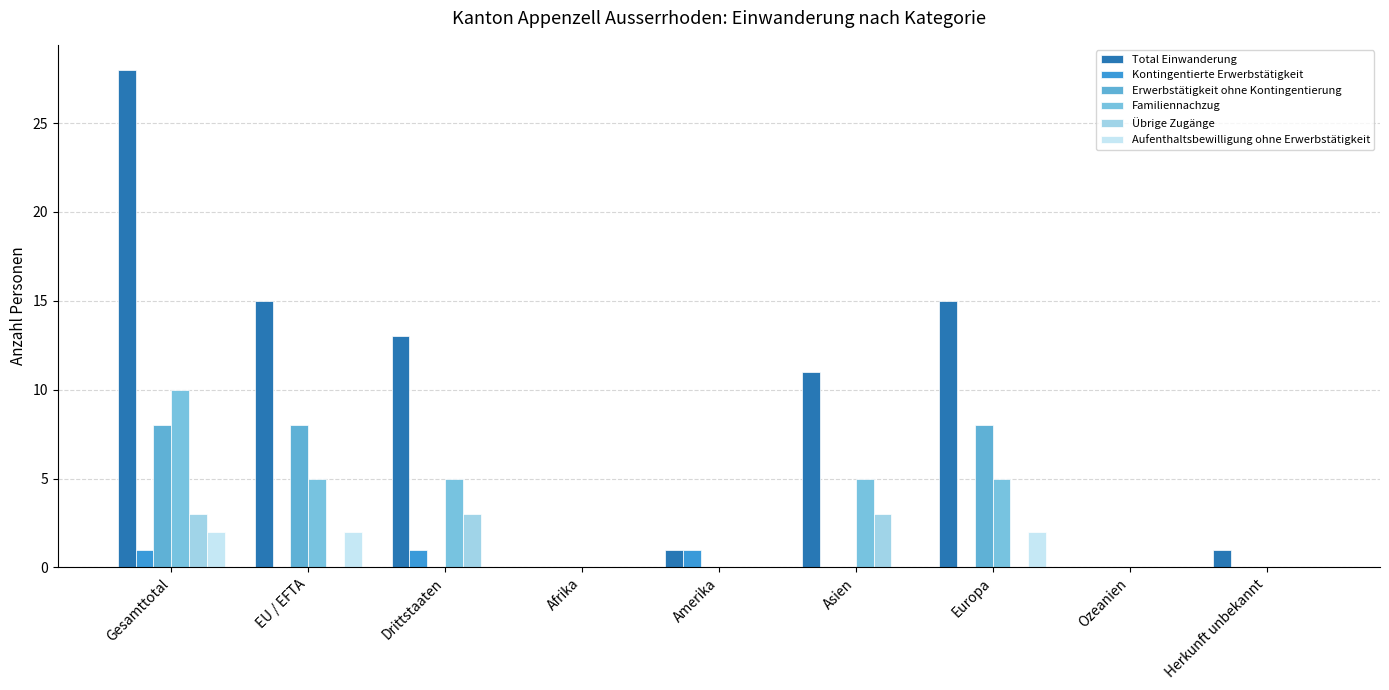

How many distinct data groups are displayed?

6